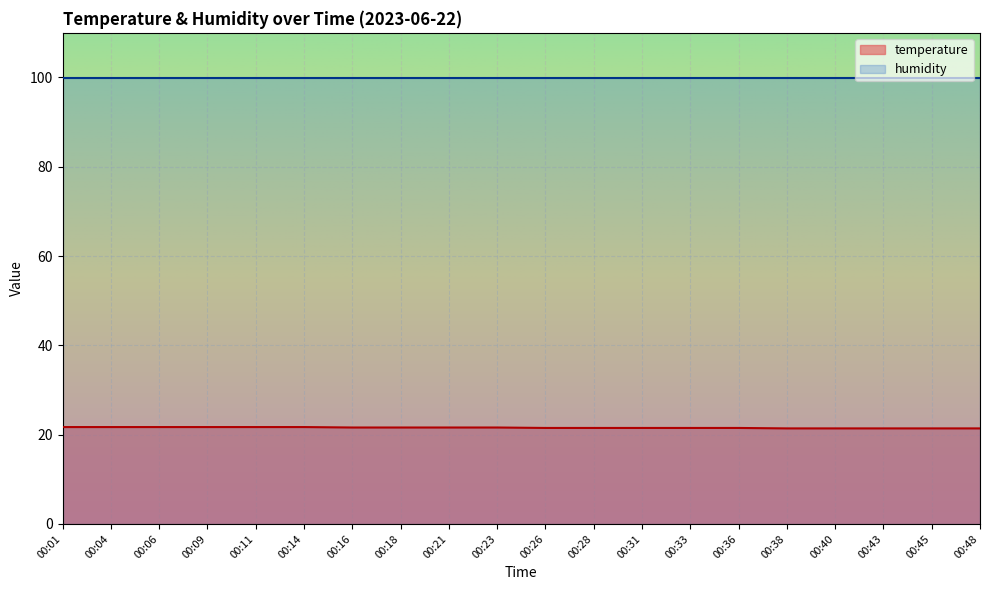

What is the difference between the second highest and minimum values?

0.3